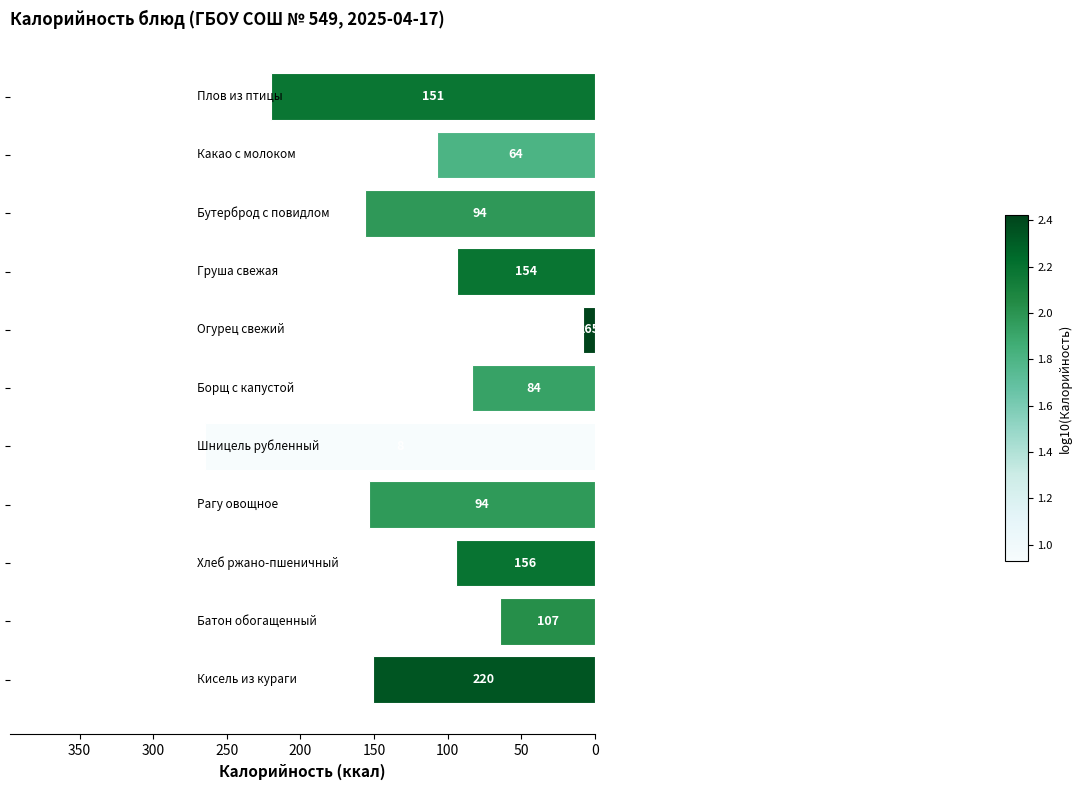

What is the maximum value shown in the chart?

264.8